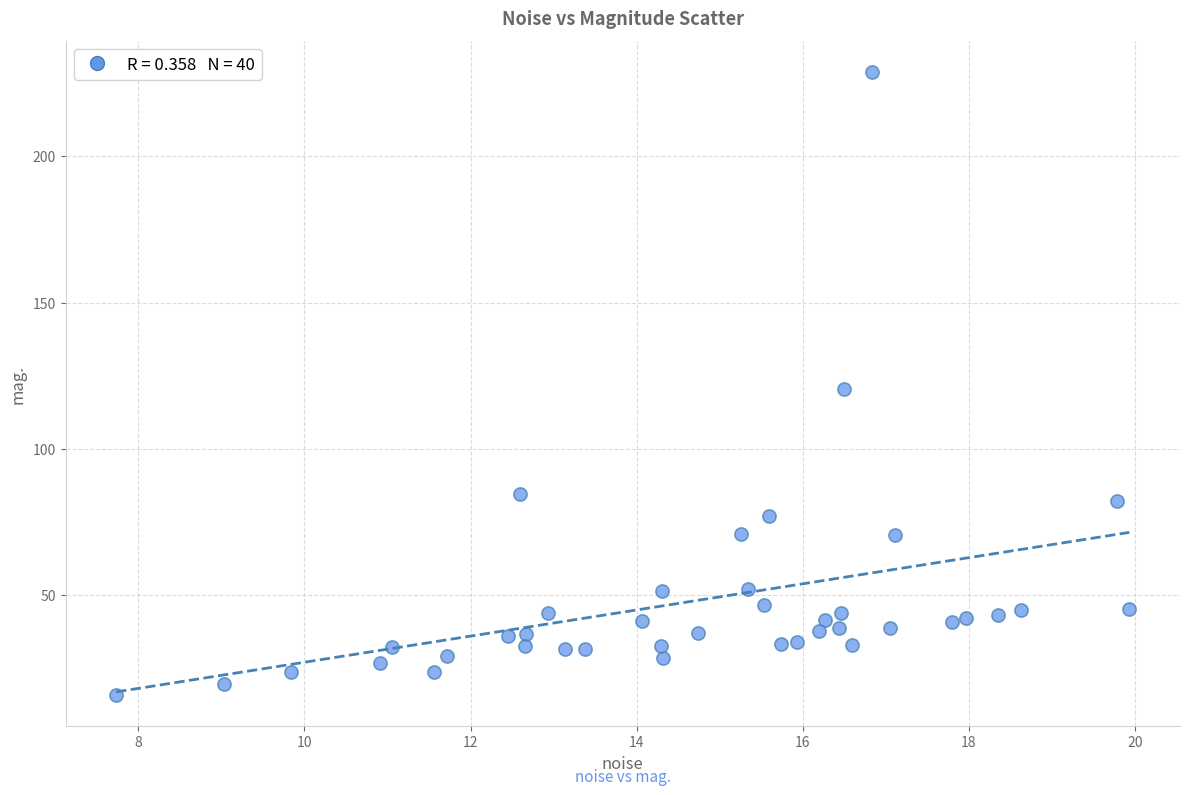

What is the range of Y values (max minus min)?

212.7